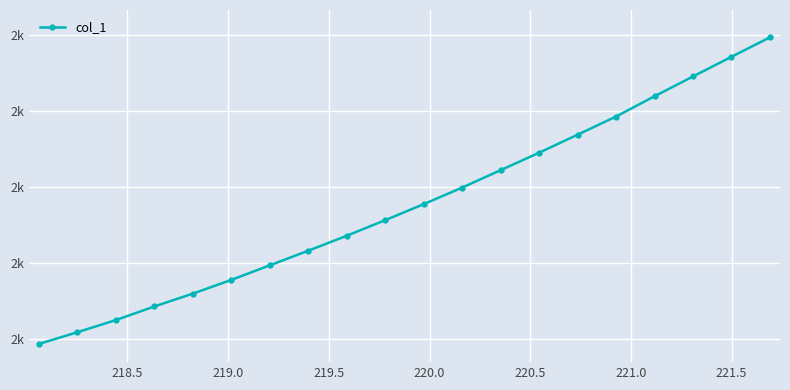

Does the chart have visible grid lines?

Yes